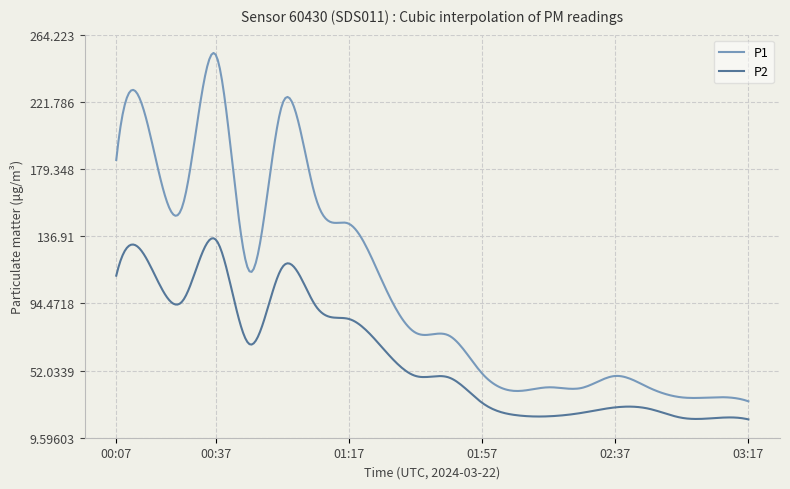

How many series are shown in this chart?

2